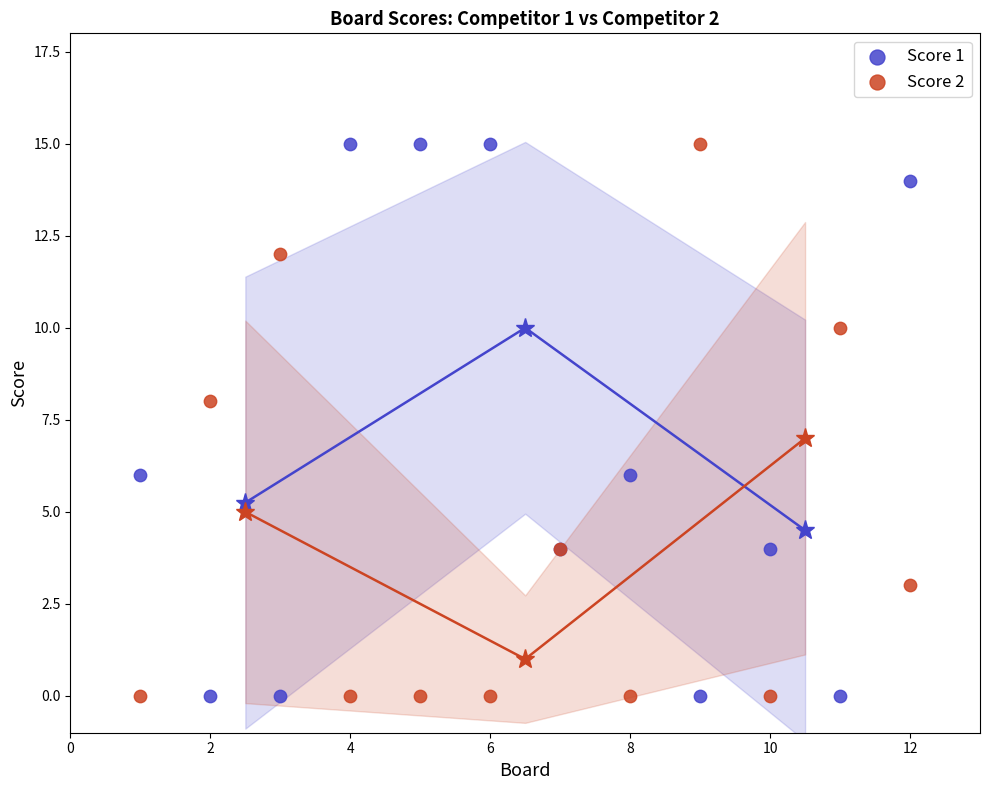

What is the X range (max minus min) for the scatter plot?

11